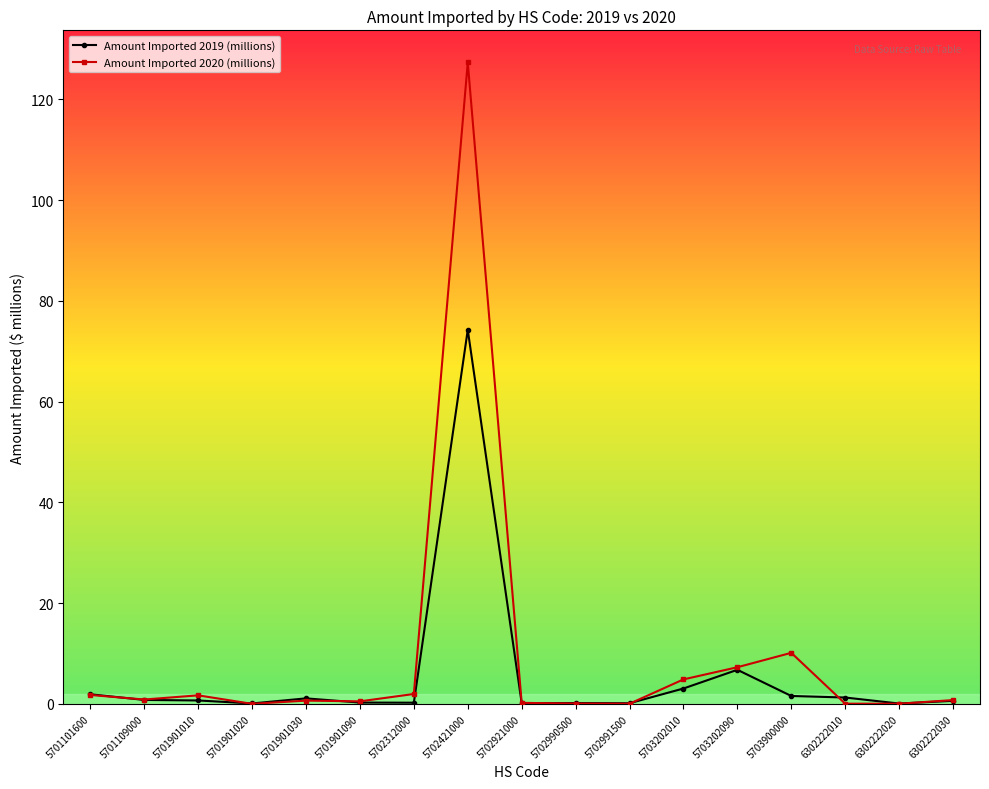

At which category is the sum across all series the highest?

5702421000